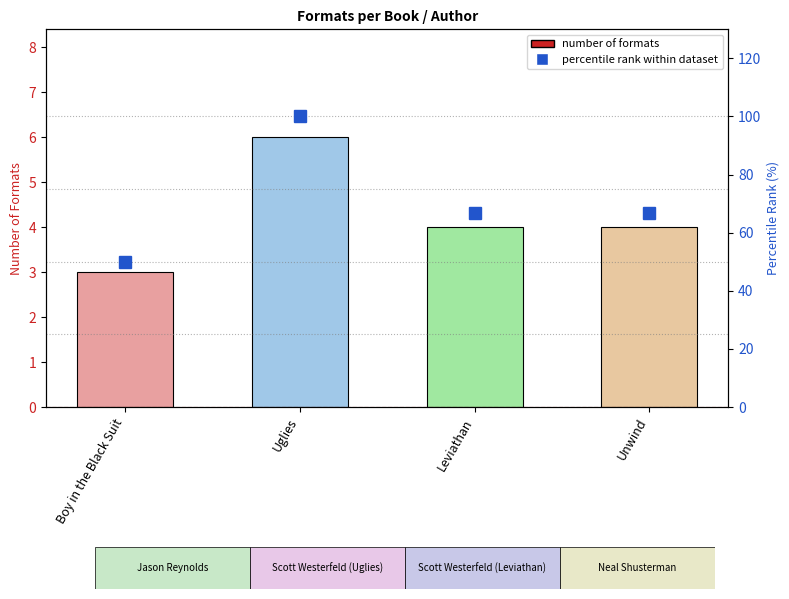

The Number of Formats series shows 3.0 at Boy in the Black Suit. True or false?

True